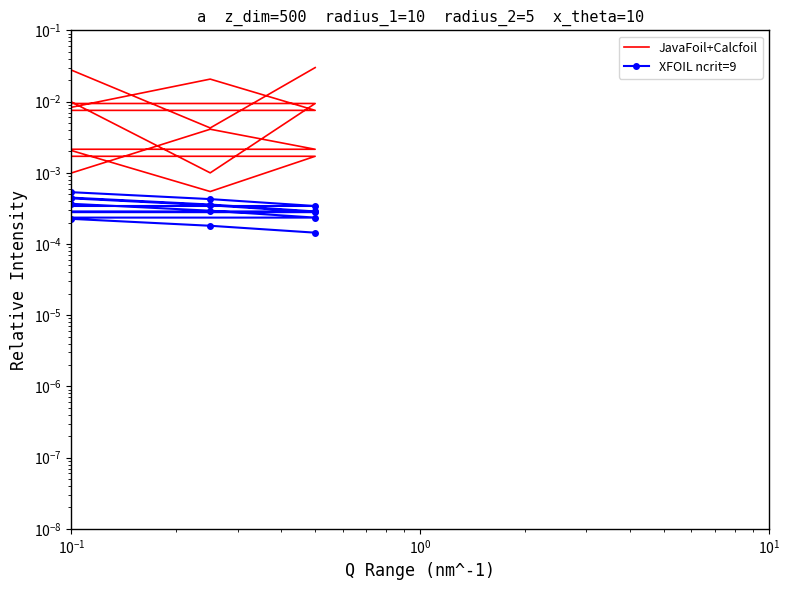

In JavaFoil+Calcfoil, how many points are higher than both neighbors (excluding endpoints)?

7